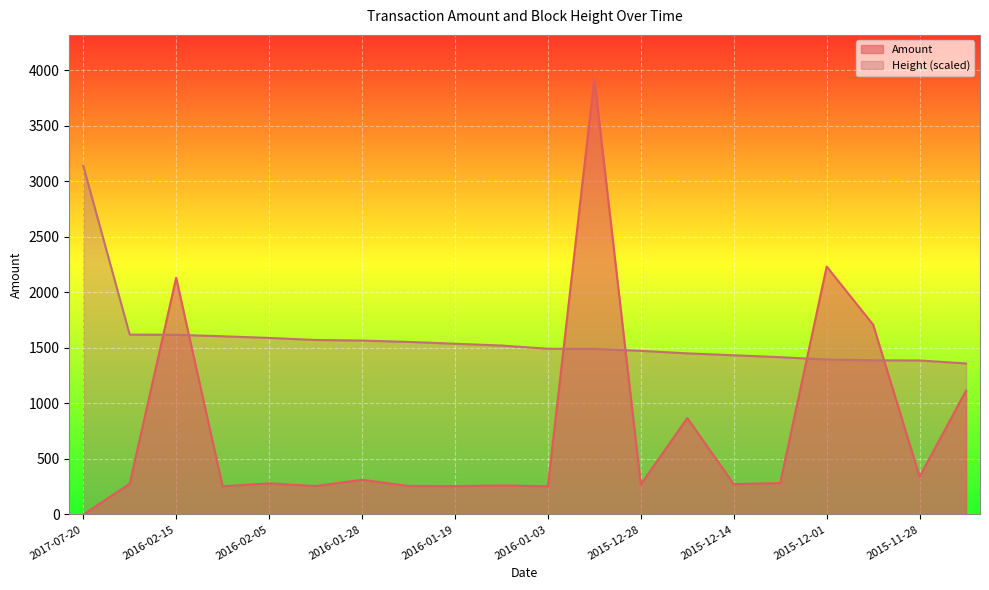

What is the label of the 7th point from the left?

2016-01-28